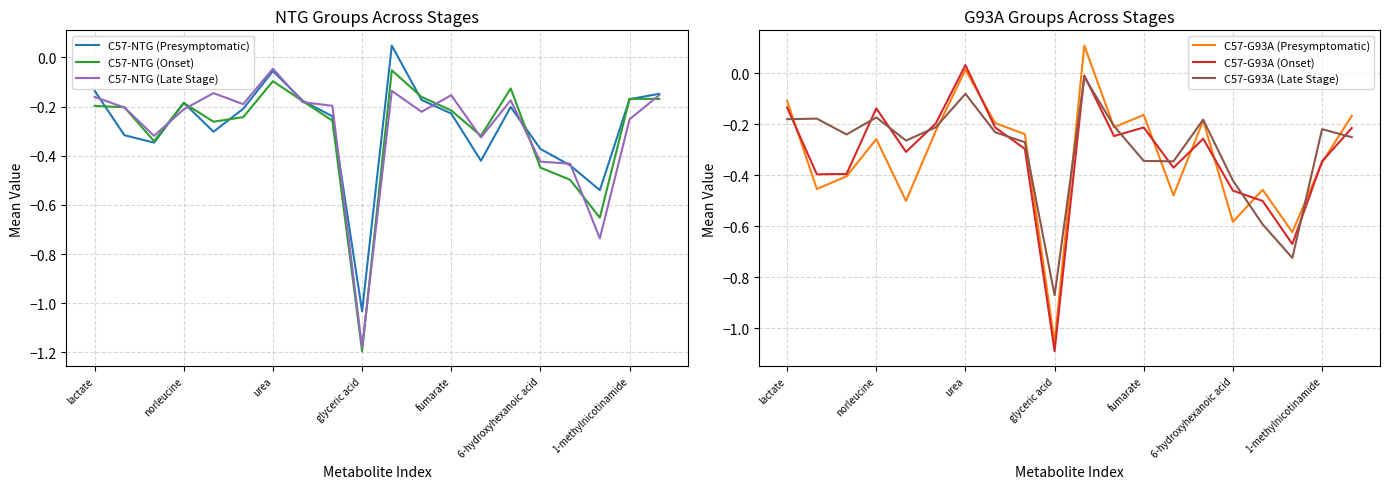

At how many categories does at least one series exceed 0?

2